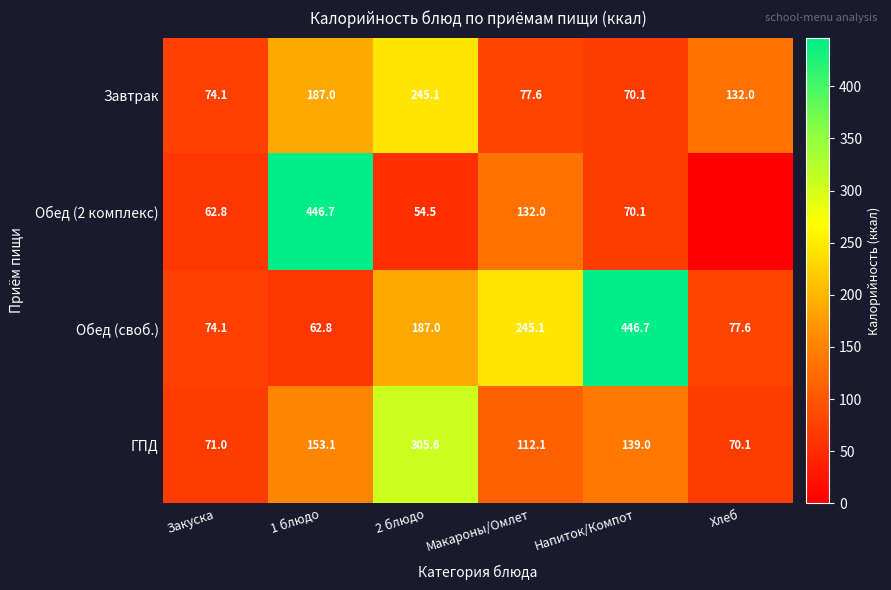

What is the difference between the highest and lowest values at Макароны/Омлет?

167.5